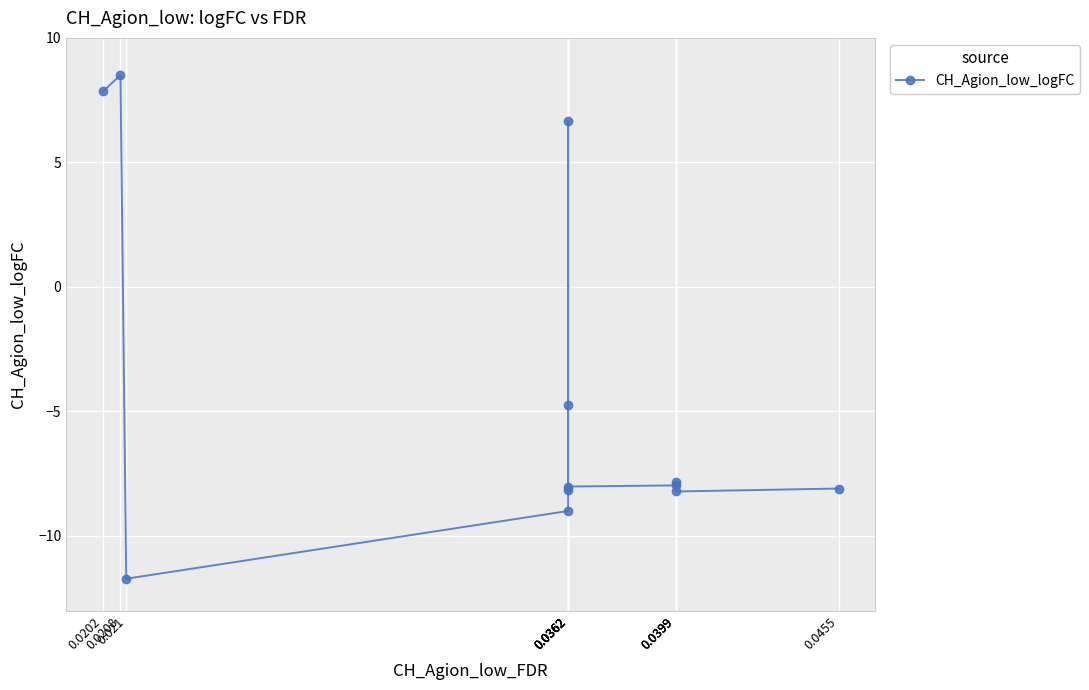

At which category does the data reach its first local peak?

0.0208